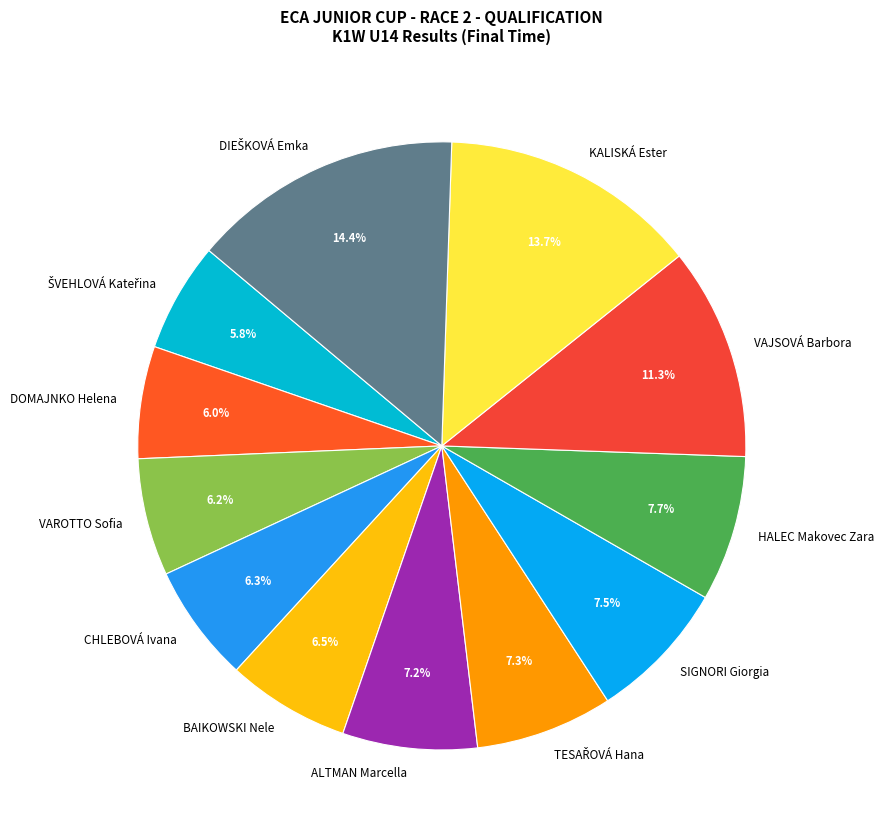

What percentage is the VAJSOVÁ Barbora slice, to the nearest percent?

11%